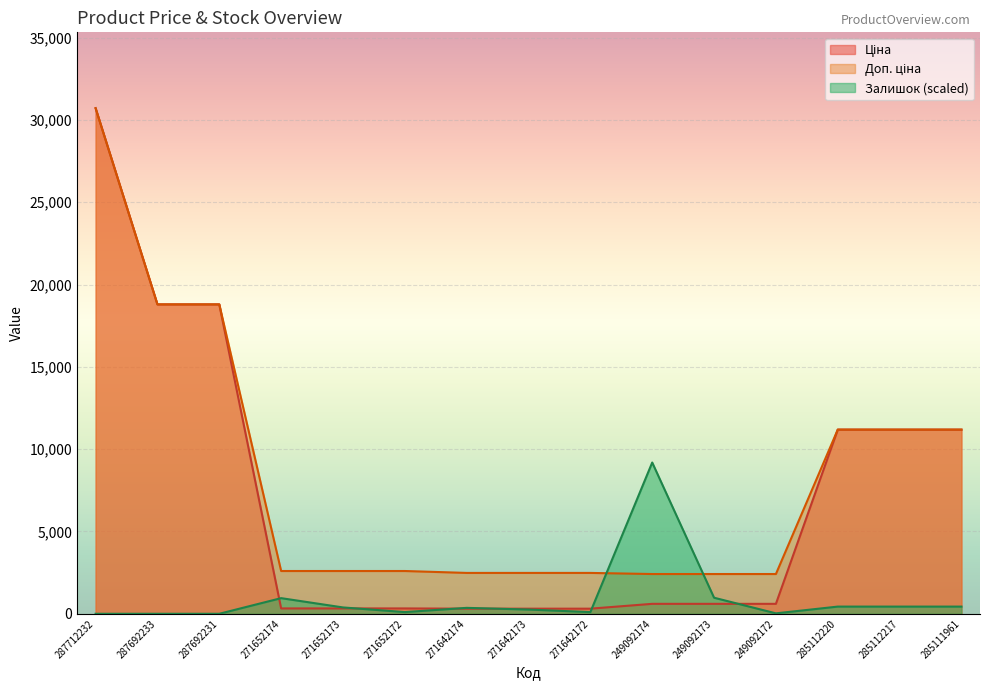

List the series in order of their peak value, highest first.

Ціна, Доп. ціна, Залишок